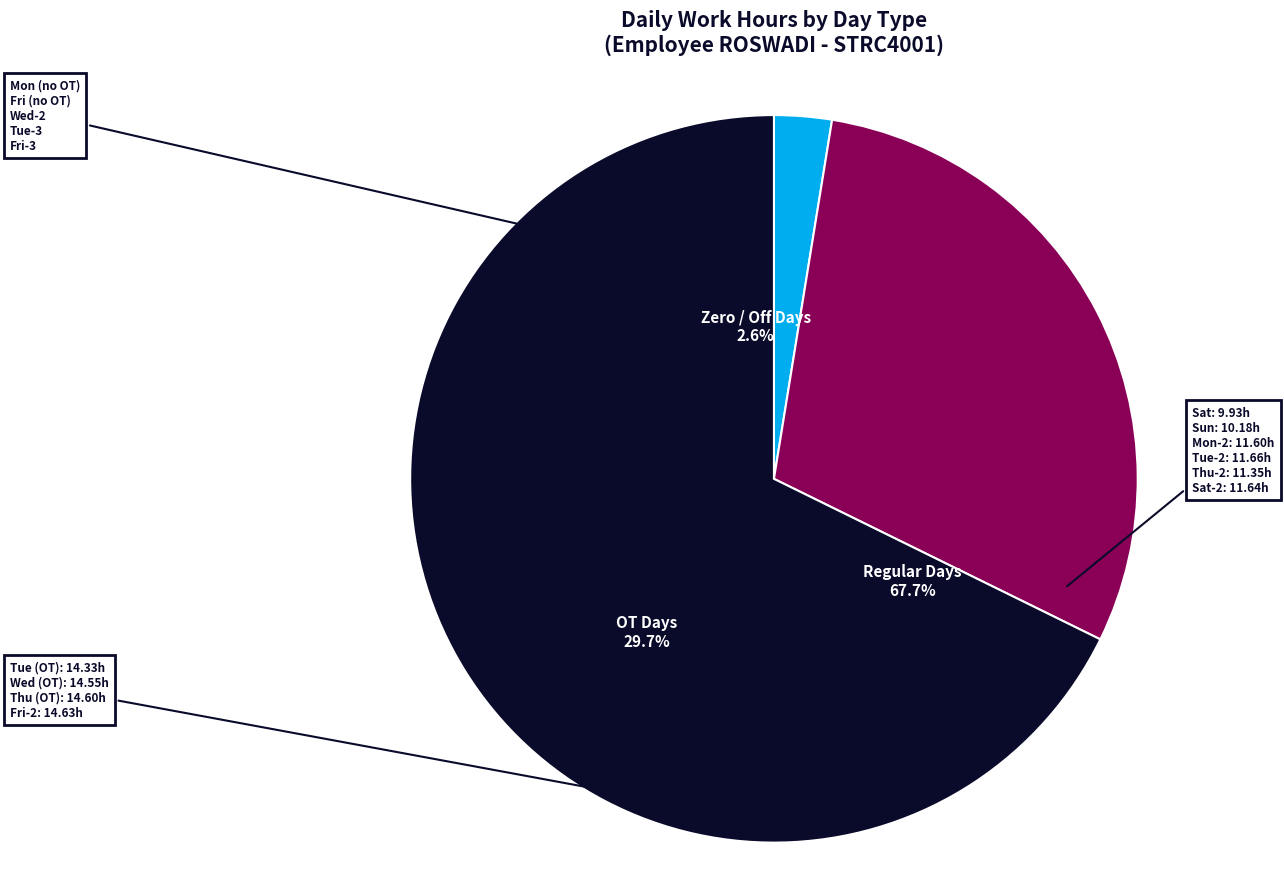

Combined, do Tue-2 and Tue (OT) account for over 50%?

No